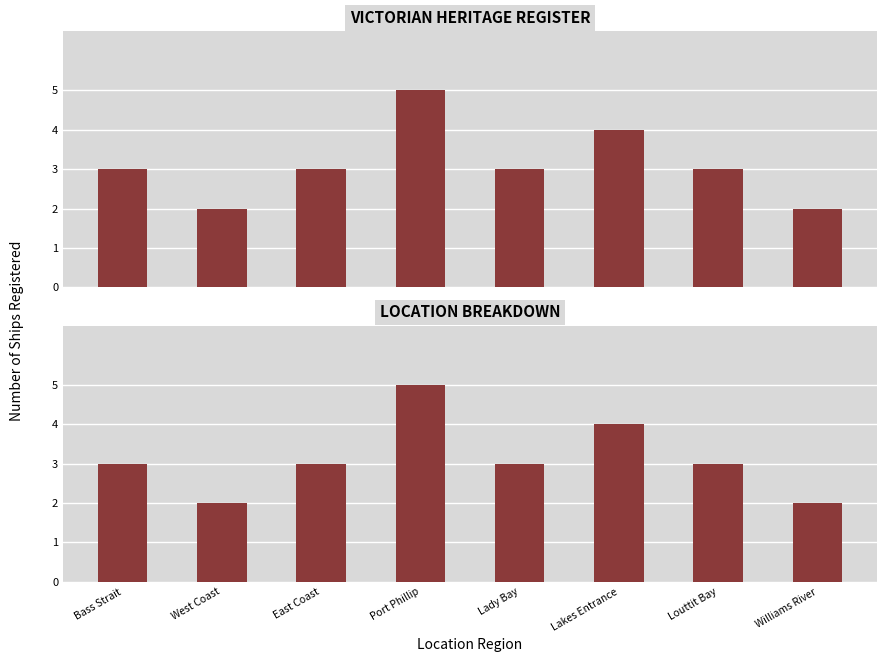

What value does the data have at East Coast?

3